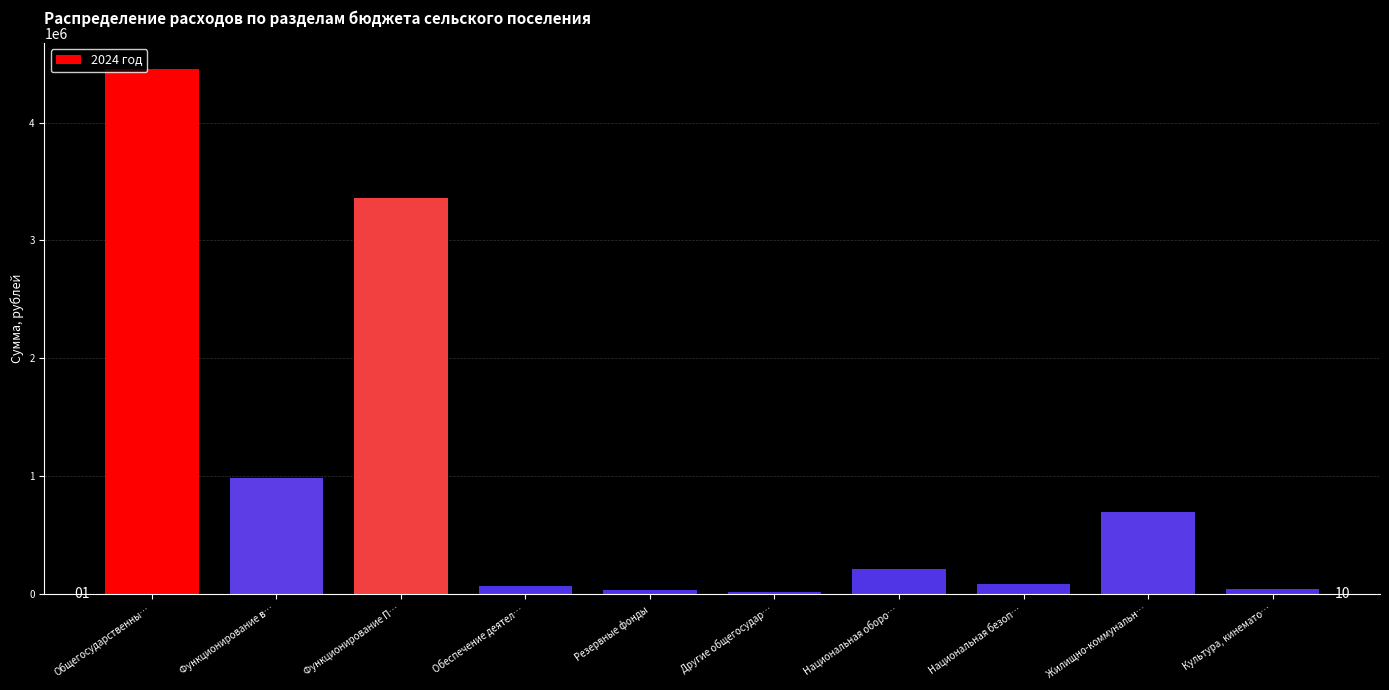

The chart shows a value of 697886.1 at Жилищно-коммунальн…. True or false?

True